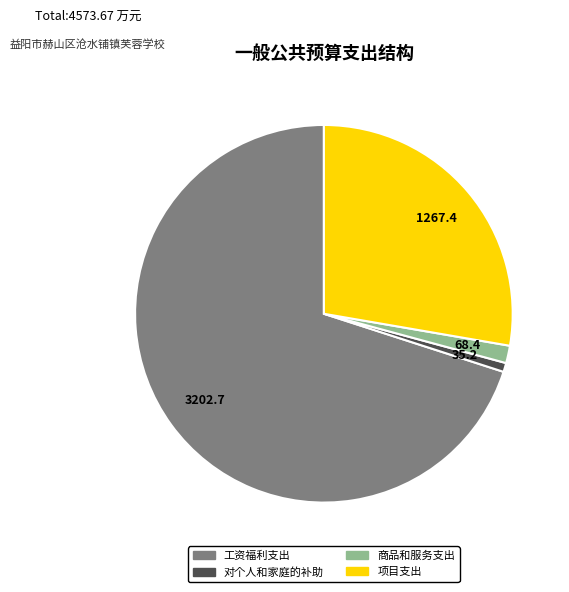

Which has a higher value, 对个人和家庭的补助 or 工资福利支出?

工资福利支出